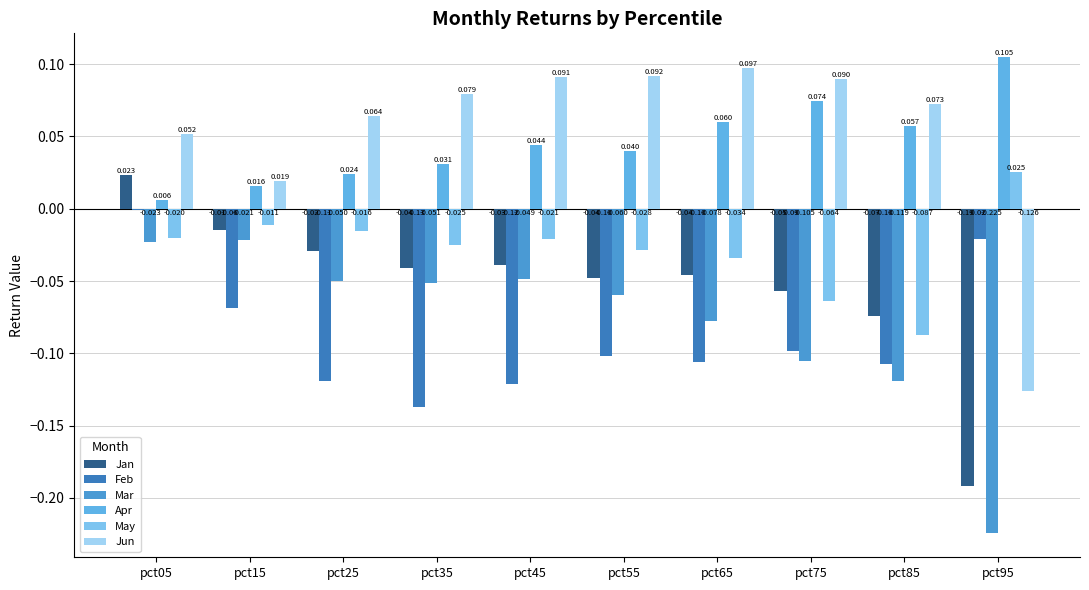

Reading left to right, transcribe all the data shown in this chart.

Jan: pct05=0.0	pct15=-0.0	pct25=-0.0	pct35=-0.0	pct45=-0.0	pct55=-0.0	pct65=-0.0	pct75=-0.1	pct85=-0.1	pct95=-0.2
Feb: pct05=-0.0	pct15=-0.1	pct25=-0.1	pct35=-0.1	pct45=-0.1	pct55=-0.1	pct65=-0.1	pct75=-0.1	pct85=-0.1	pct95=-0.0
Mar: pct05=-0.0	pct15=-0.0	pct25=-0.0	pct35=-0.1	pct45=-0.0	pct55=-0.1	pct65=-0.1	pct75=-0.1	pct85=-0.1	pct95=-0.2
Apr: pct05=0.0	pct15=0.0	pct25=0.0	pct35=0.0	pct45=0.0	pct55=0.0	pct65=0.1	pct75=0.1	pct85=0.1	pct95=0.1
May: pct05=-0.0	pct15=-0.0	pct25=-0.0	pct35=-0.0	pct45=-0.0	pct55=-0.0	pct65=-0.0	pct75=-0.1	pct85=-0.1	pct95=0.0
Jun: pct05=0.1	pct15=0.0	pct25=0.1	pct35=0.1	pct45=0.1	pct55=0.1	pct65=0.1	pct75=0.1	pct85=0.1	pct95=-0.1